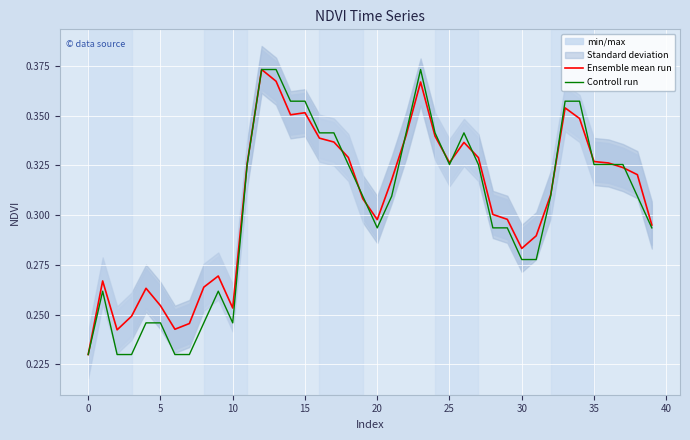

How many times do Controll run and Ensemble mean run cross each other?

11